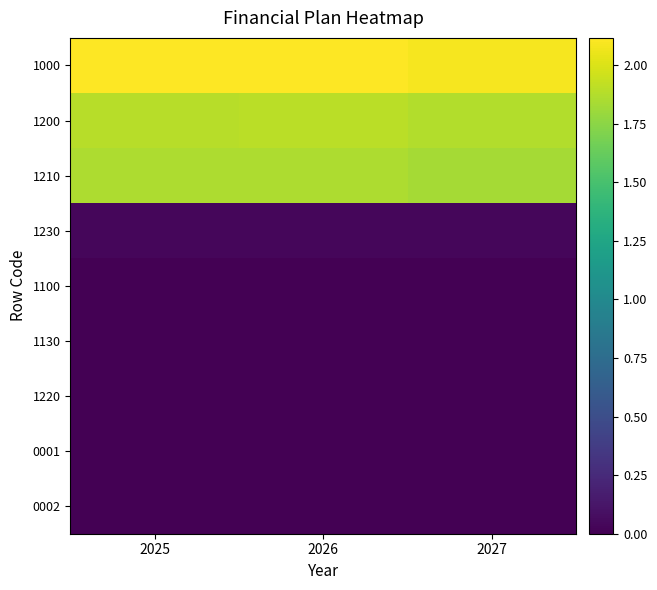

Reading left to right, list all the values displayed in this chart.

1000: 2025=2.1	2026=2.1	2027=2.1
1200: 2025=1.9	2026=1.9	2027=1.9
1210: 2025=1.9	2026=1.9	2027=1.8
1230: 2025=0.0	2026=0.0	2027=0.0
1100: 2025=0.0	2026=0.0	2027=0.0
1130: 2025=0.0	2026=0.0	2027=0.0
1220: 2025=0.0	2026=0.0	2027=0.0
0001: 2025=0.0	2026=0.0	2027=0.0
0002: 2025=0.0	2026=0.0	2027=0.0